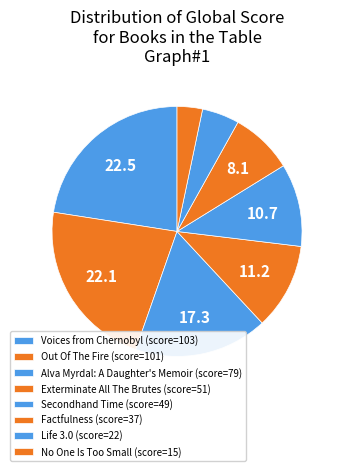

How many segments does this pie chart have?

8